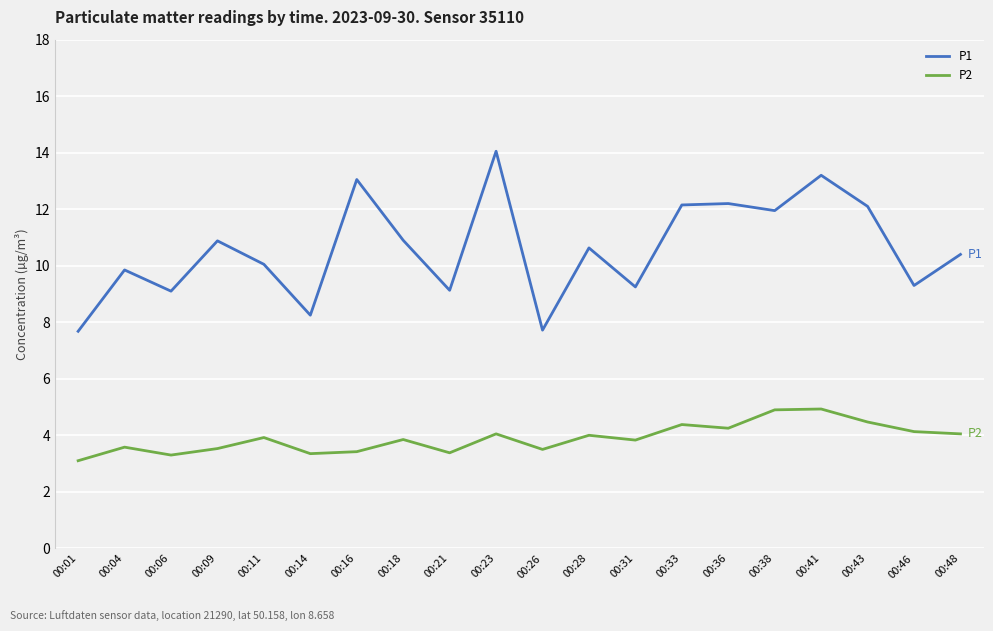

Rank the series at 00:16 from lowest to highest value.

P2, P1